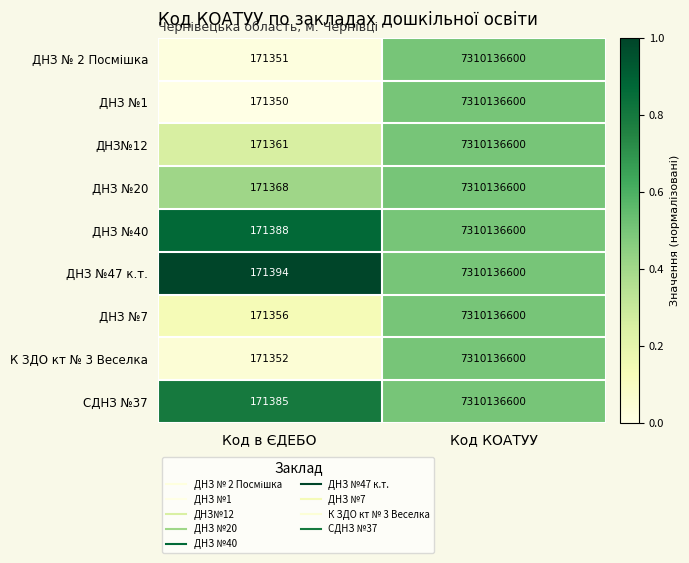

What is the average value of the ДНЗ №40 series?

3655153994